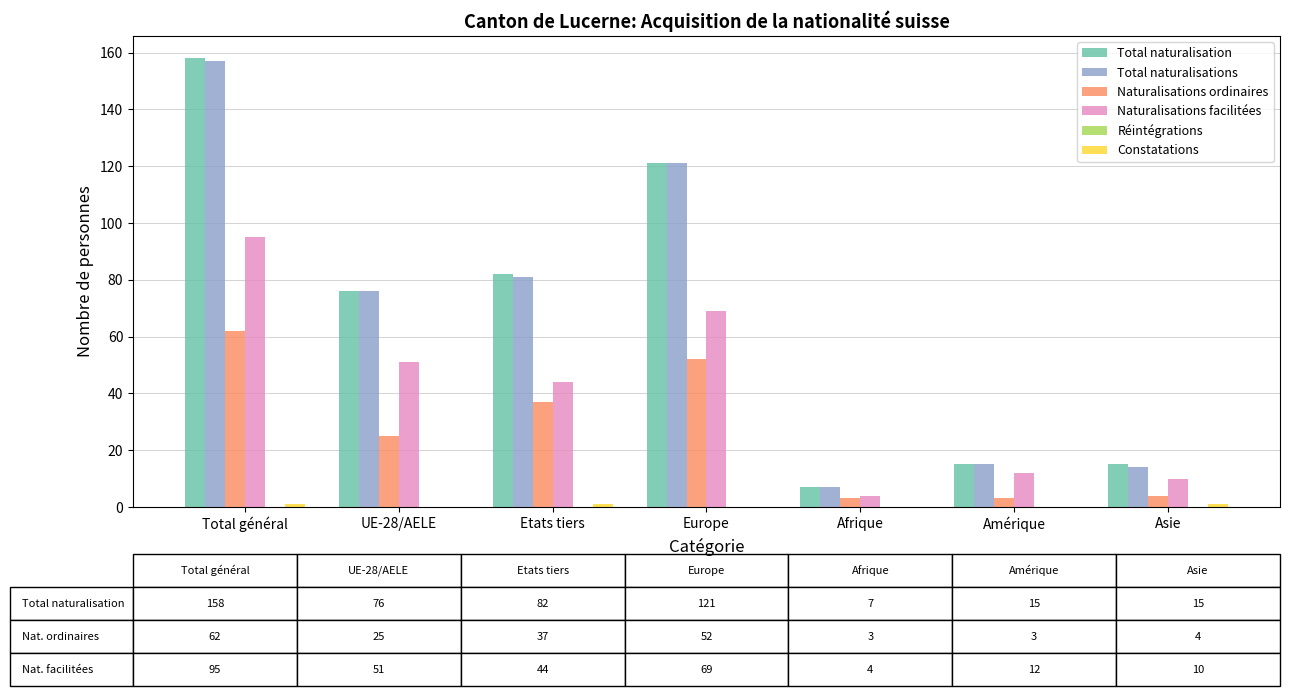

True or false: Naturalisations ordinaires has a value of 11 at Europe.

False